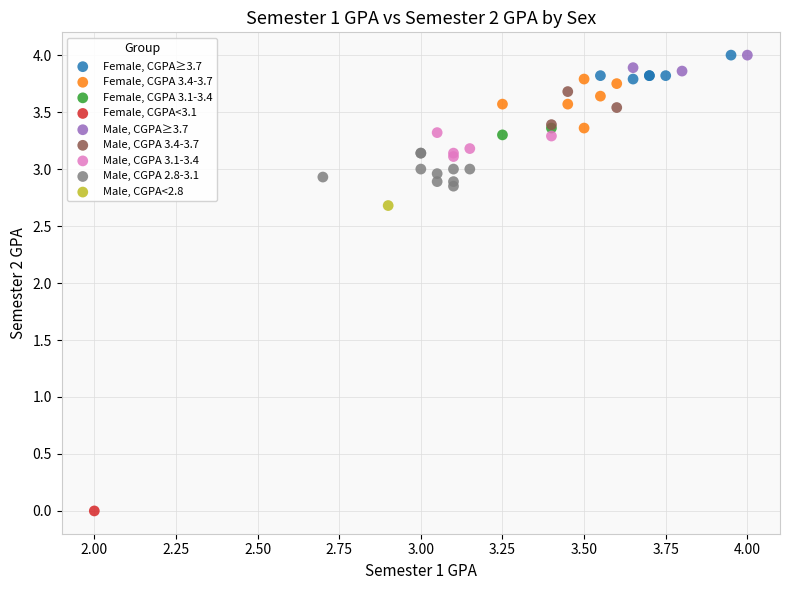

Which series contains the lowest Y value?

Female, CGPA<3.1